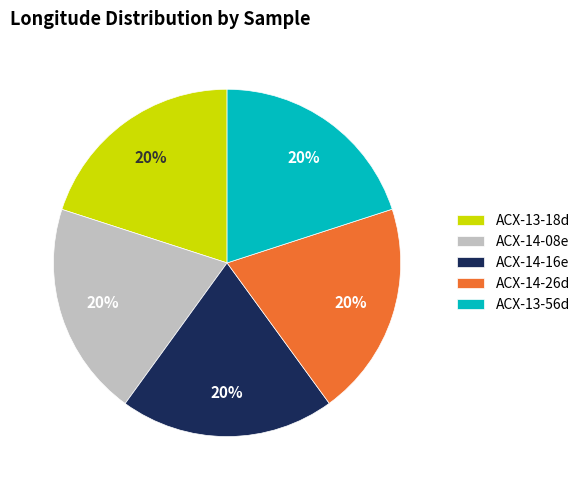

The ACX-14-26d slice represents 20% of the pie. True or false?

True